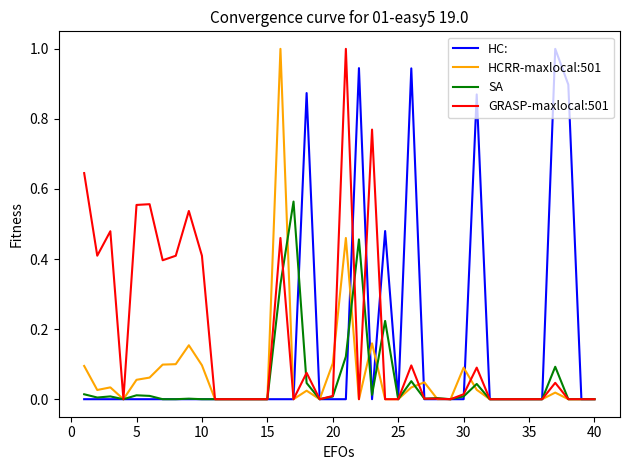

What are all the series names shown in the legend?

HC:, HCRR-maxlocal:501, SA, GRASP-maxlocal:501